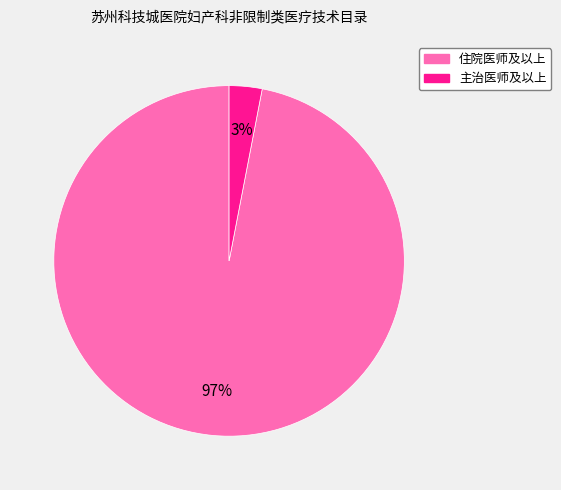

What percentage is the 住院医师及以上 slice, to the nearest percent?

97%